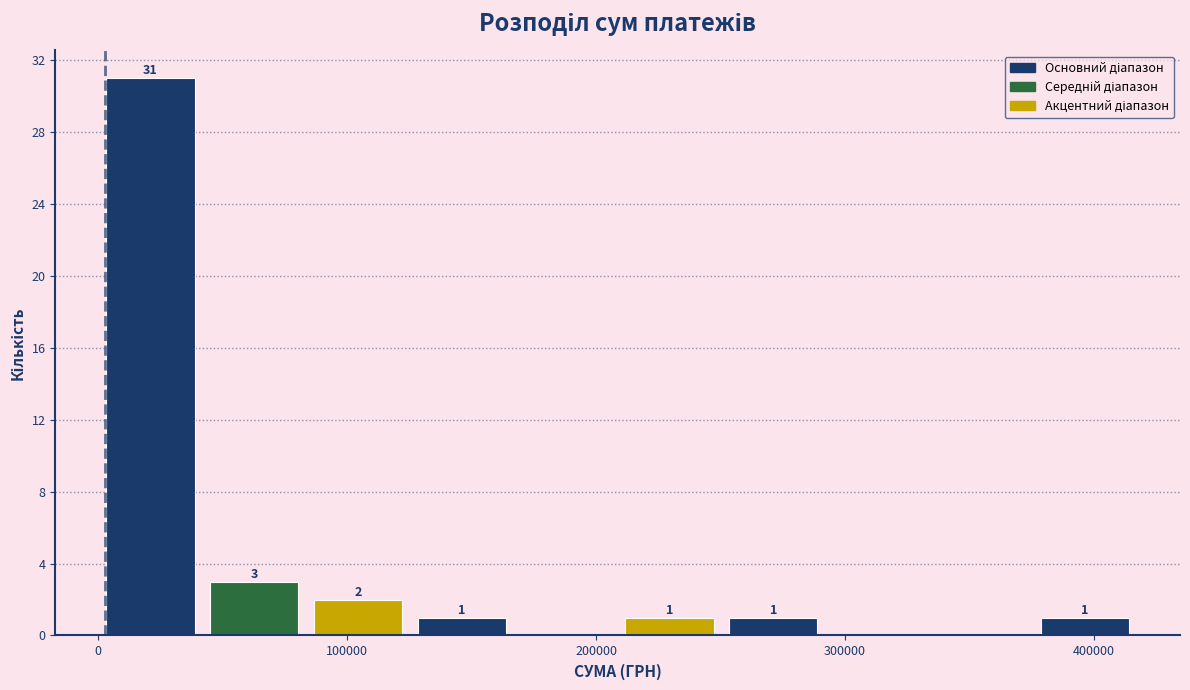

Over which range of the x-axis is the bar tallest?

0 to 40000